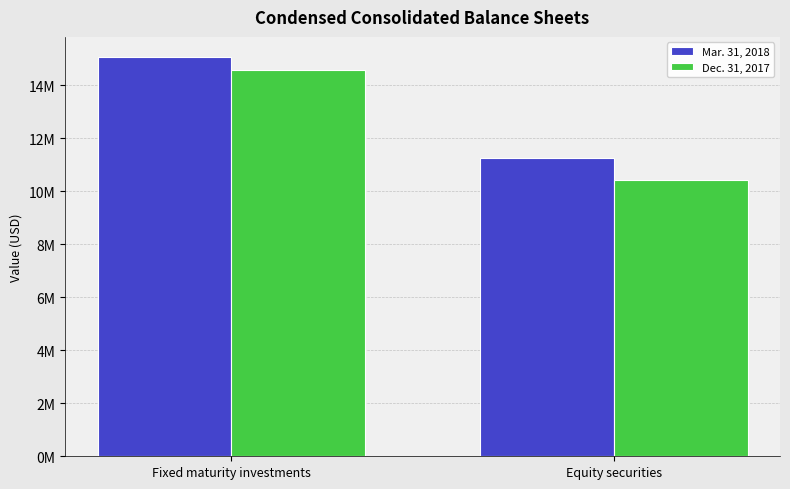

Does the chart contain stacked bars?

No